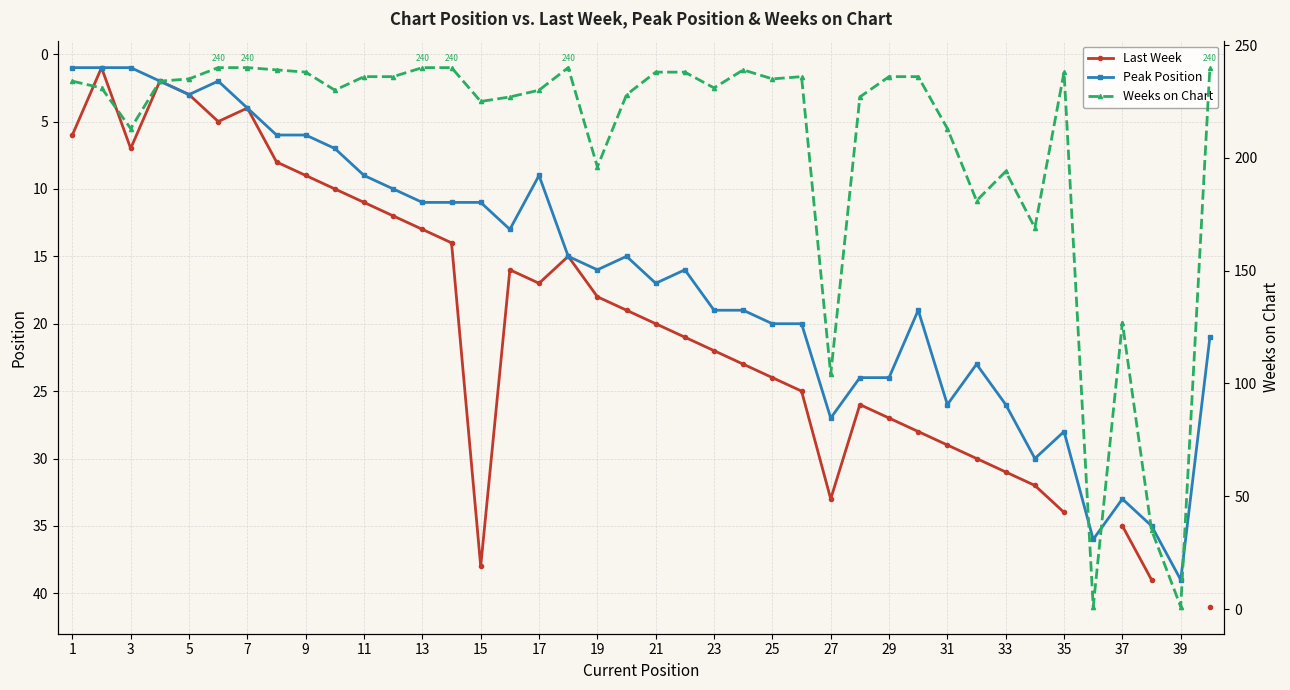

Which series has the largest total across all categories?

Weeks on Chart